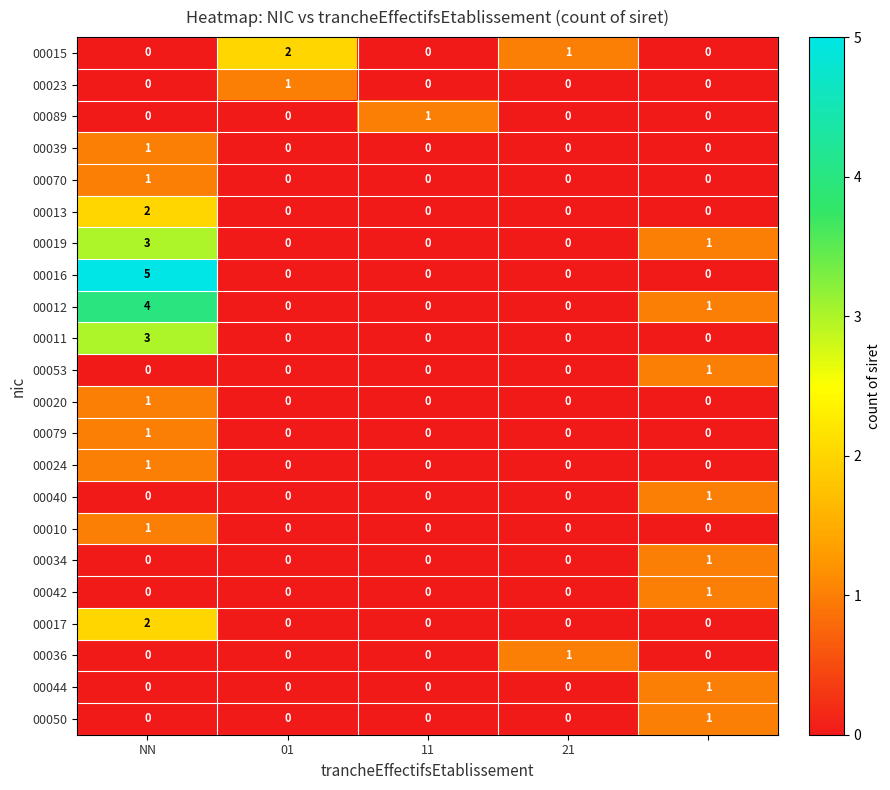

What is the maximum value for 00012?

4